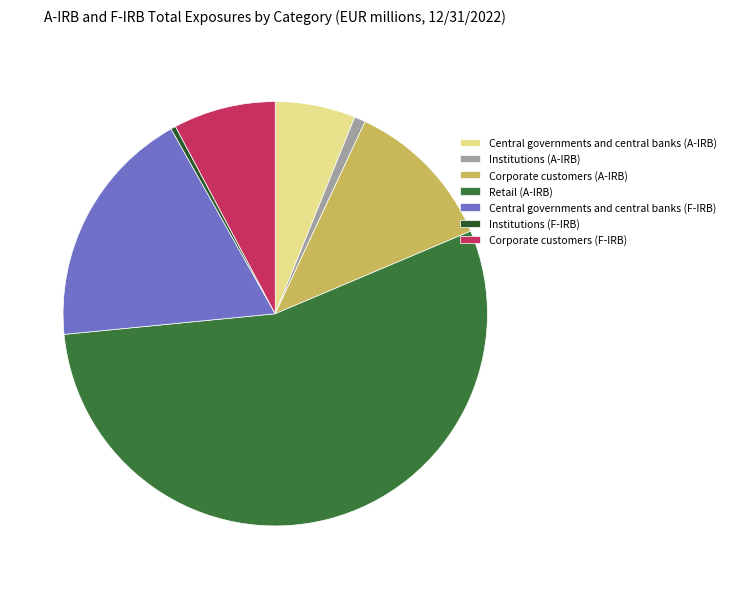

The Corporate customers (F-IRB) slice represents 1% of the pie. True or false?

False